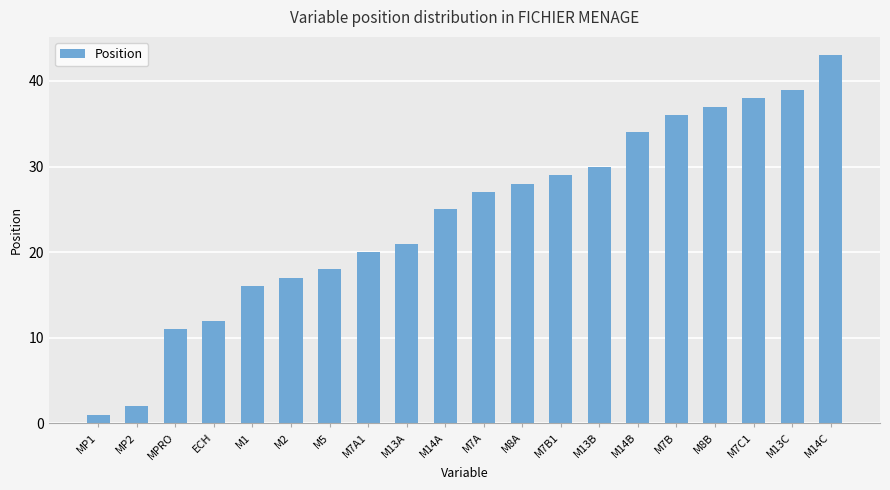

Which label corresponds to the smallest value in the chart?

MP1